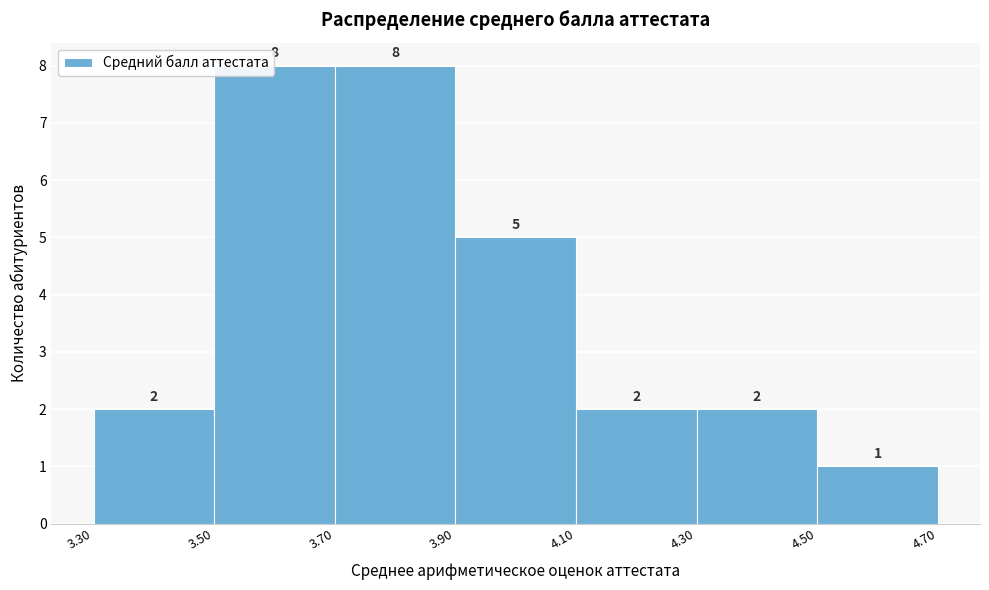

Reading left to right, list every bar in this chart as the range it spans on the x-axis followed by its height.

3.30 to 3.50: 2
3.50 to 3.70: 8
3.70 to 3.90: 8
3.90 to 4.10: 5
4.10 to 4.30: 2
4.30 to 4.50: 2
4.50 to 4.70: 1